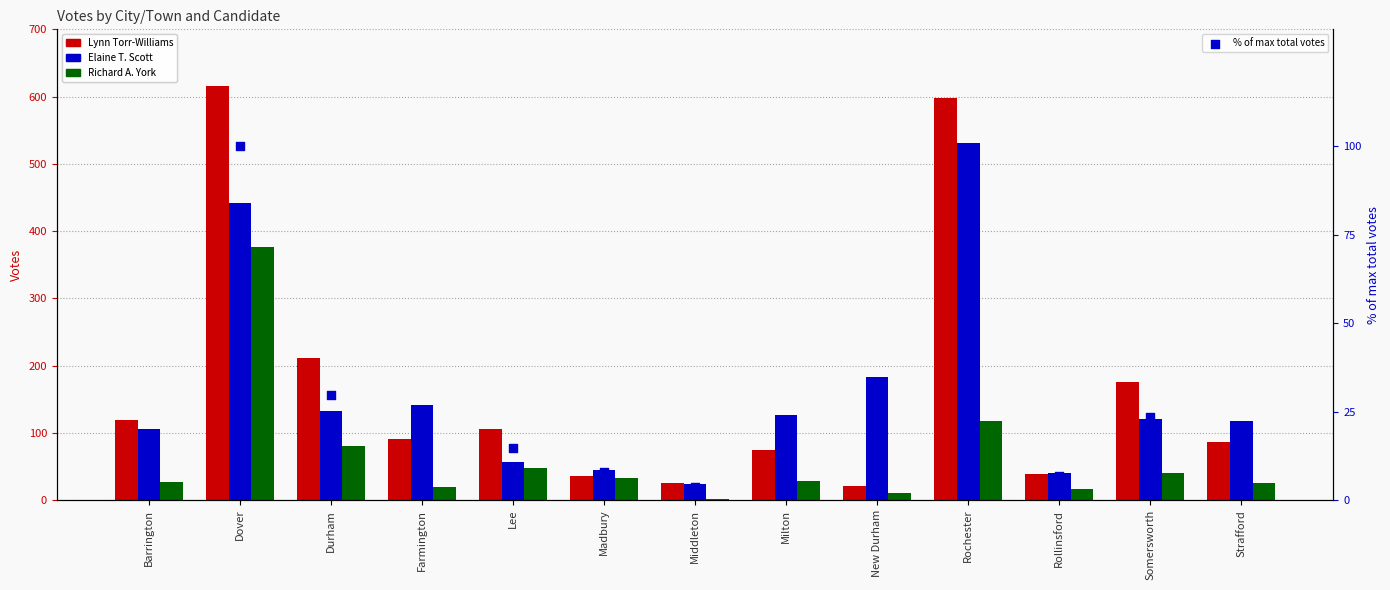

Which series has the largest Y range (max minus min)?

Lynn Torr-Williams